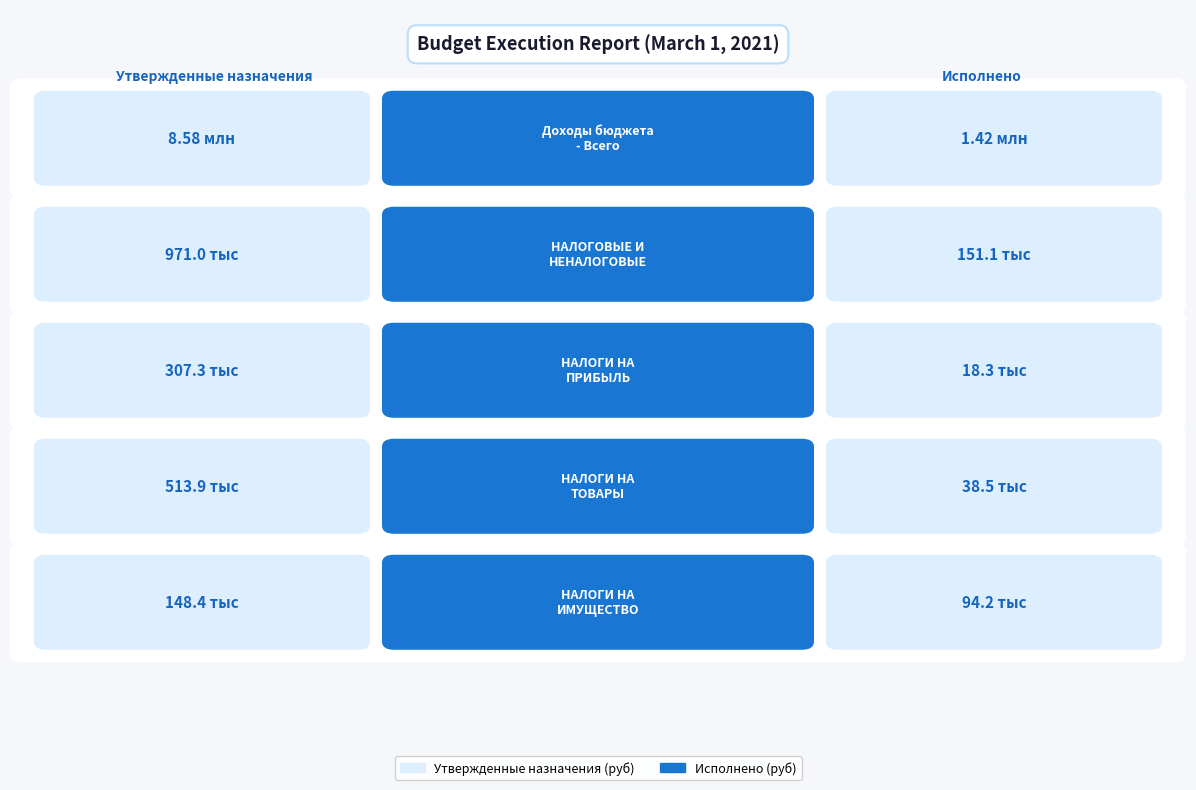

True or false: Утвержденные назначения has a value of 1723024.7 at 0.2.

False